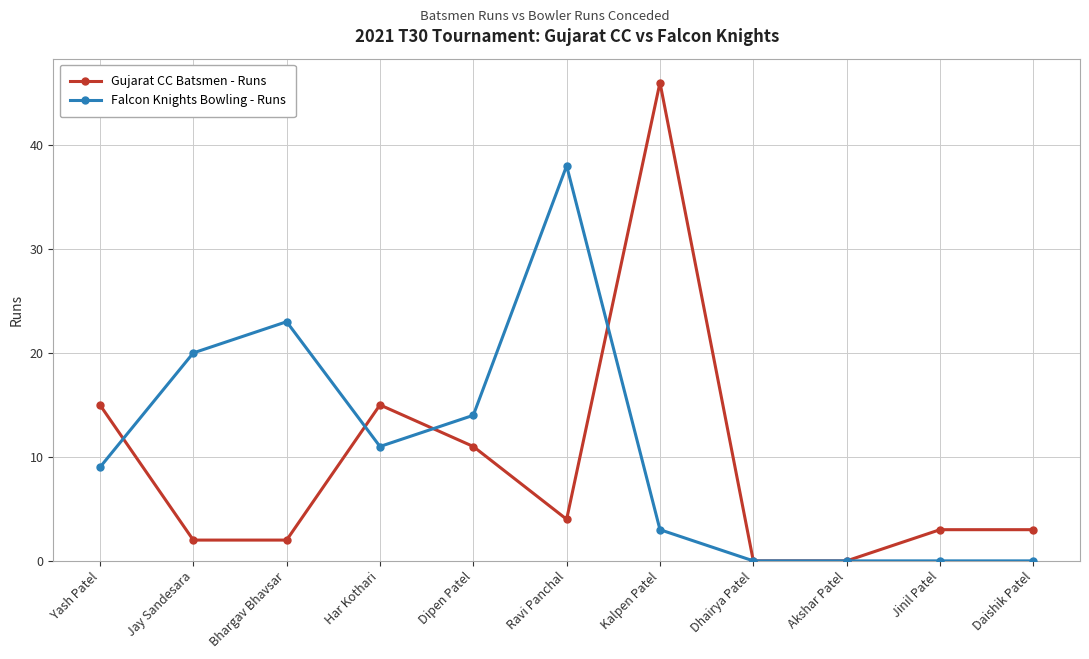

True or false: Gujarat CC Batsmen - Runs has a value of 46 at Kalpen Patel.

True